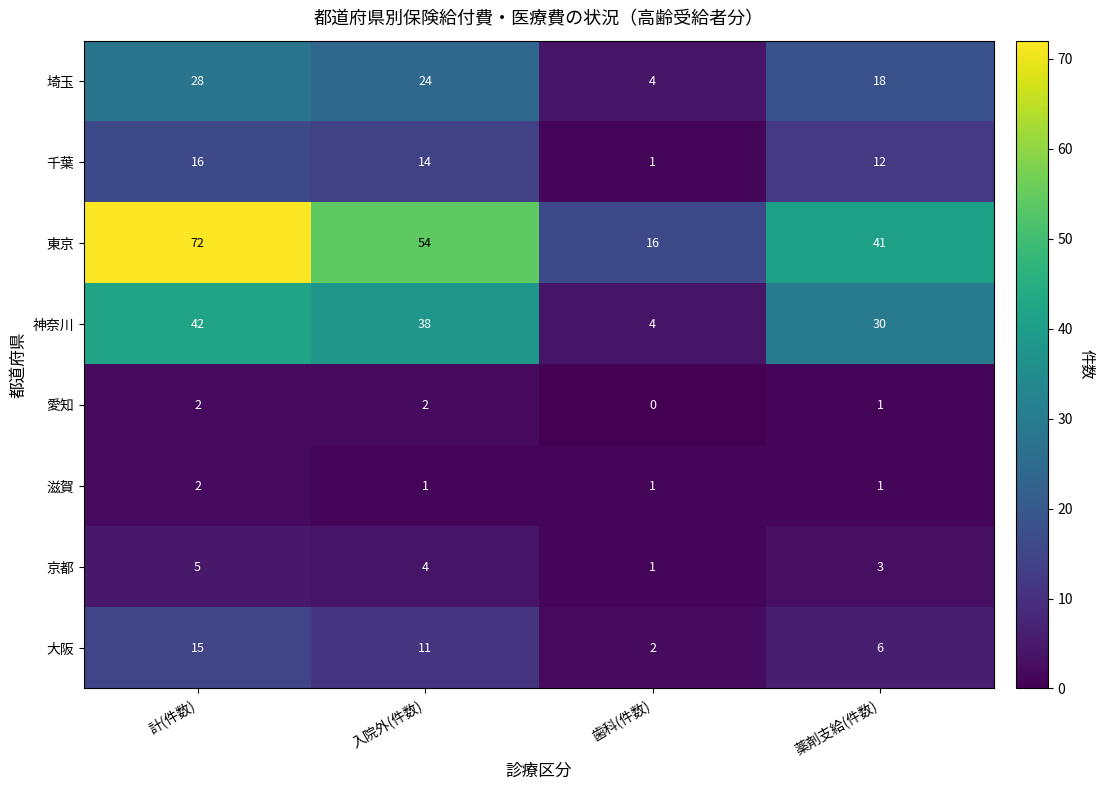

How many 京都 values are between 3 and 5?

3